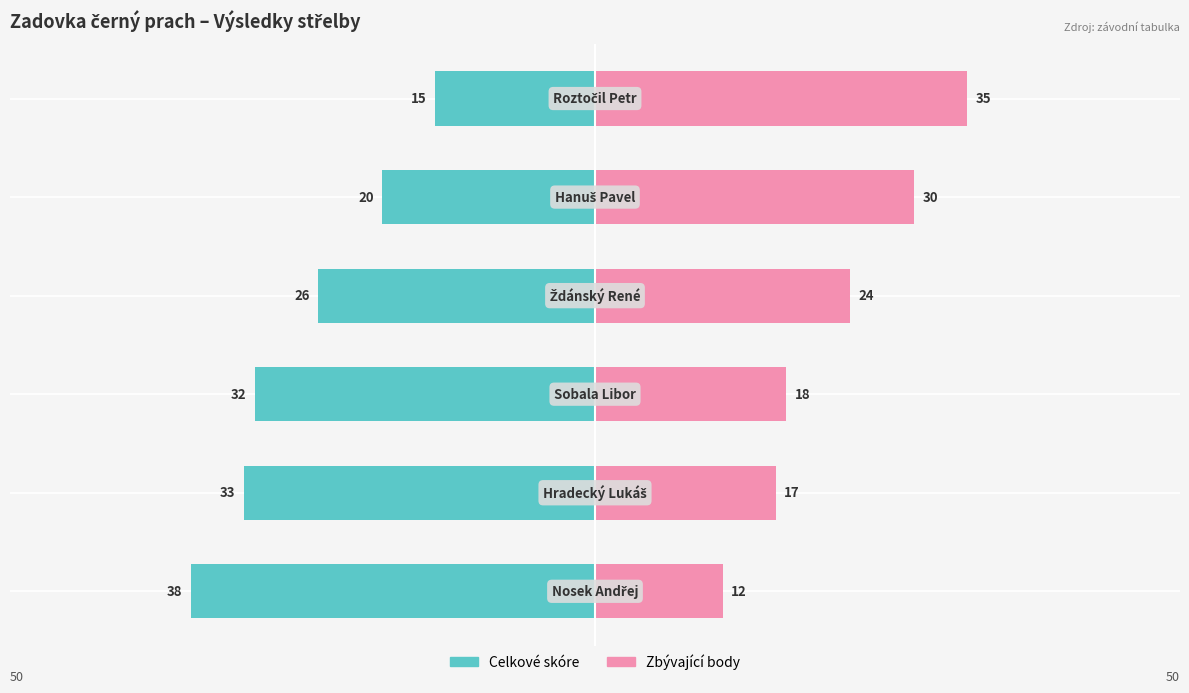

Does the chart contain stacked bars?

No